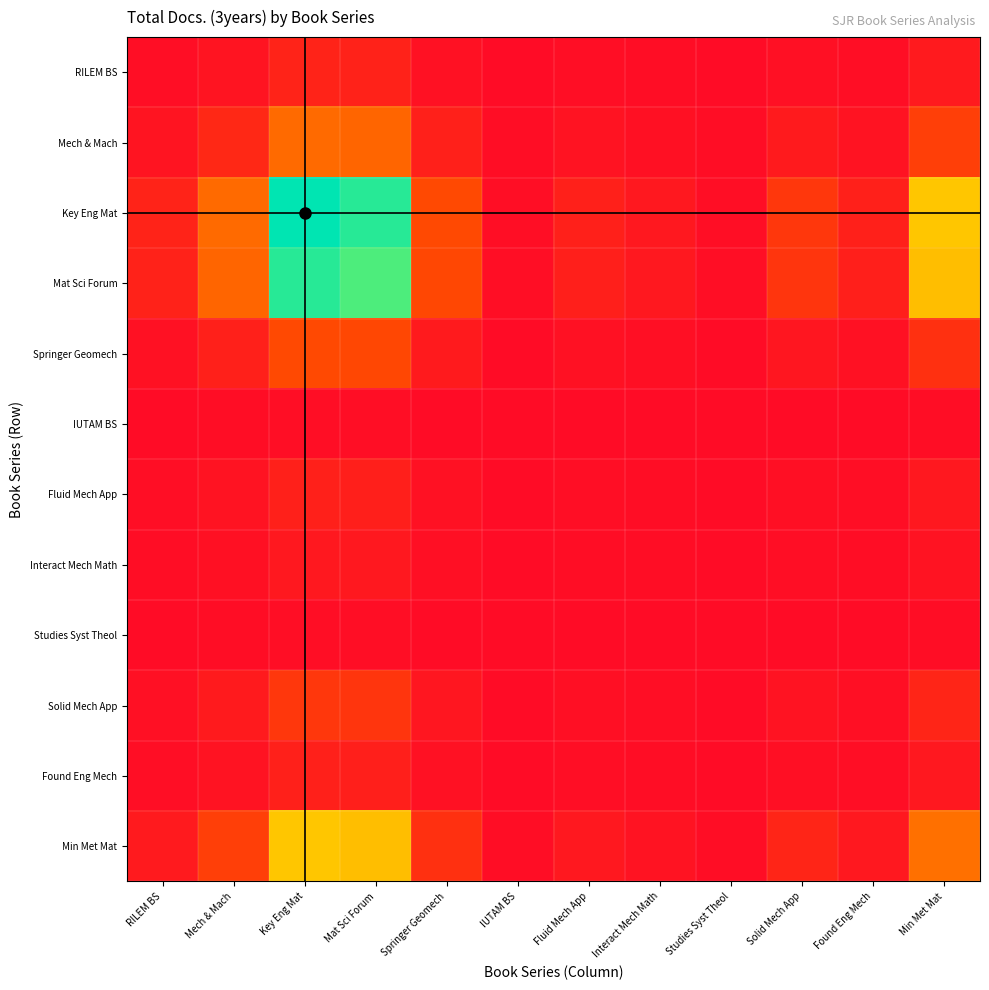

Which label corresponds to the smallest value in the chart?

IUTAM BS